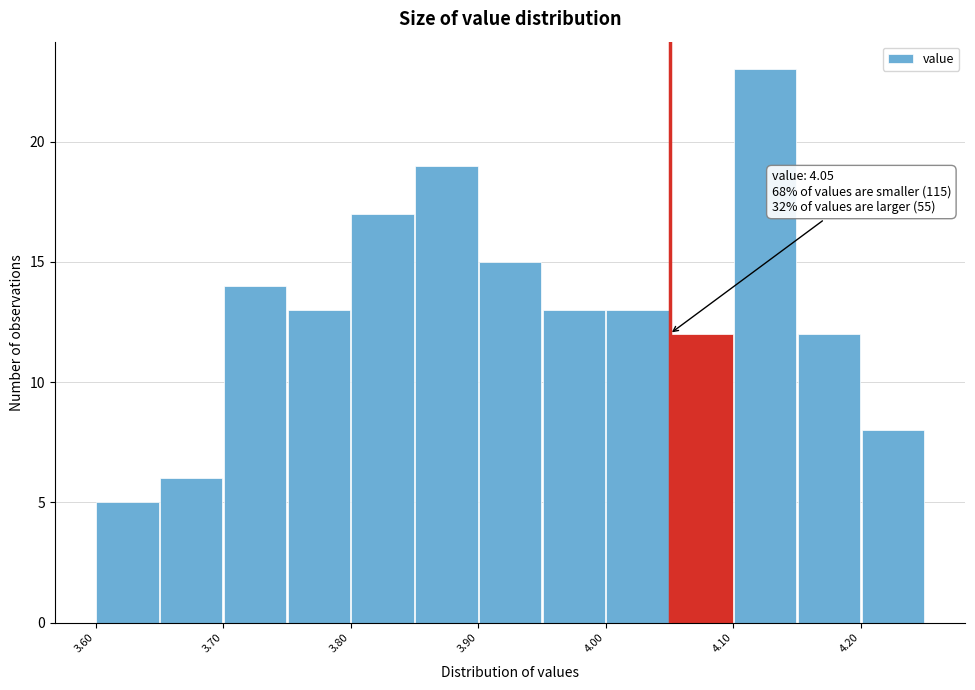

Over which range of the x-axis is the bar tallest?

4.10 to 4.15